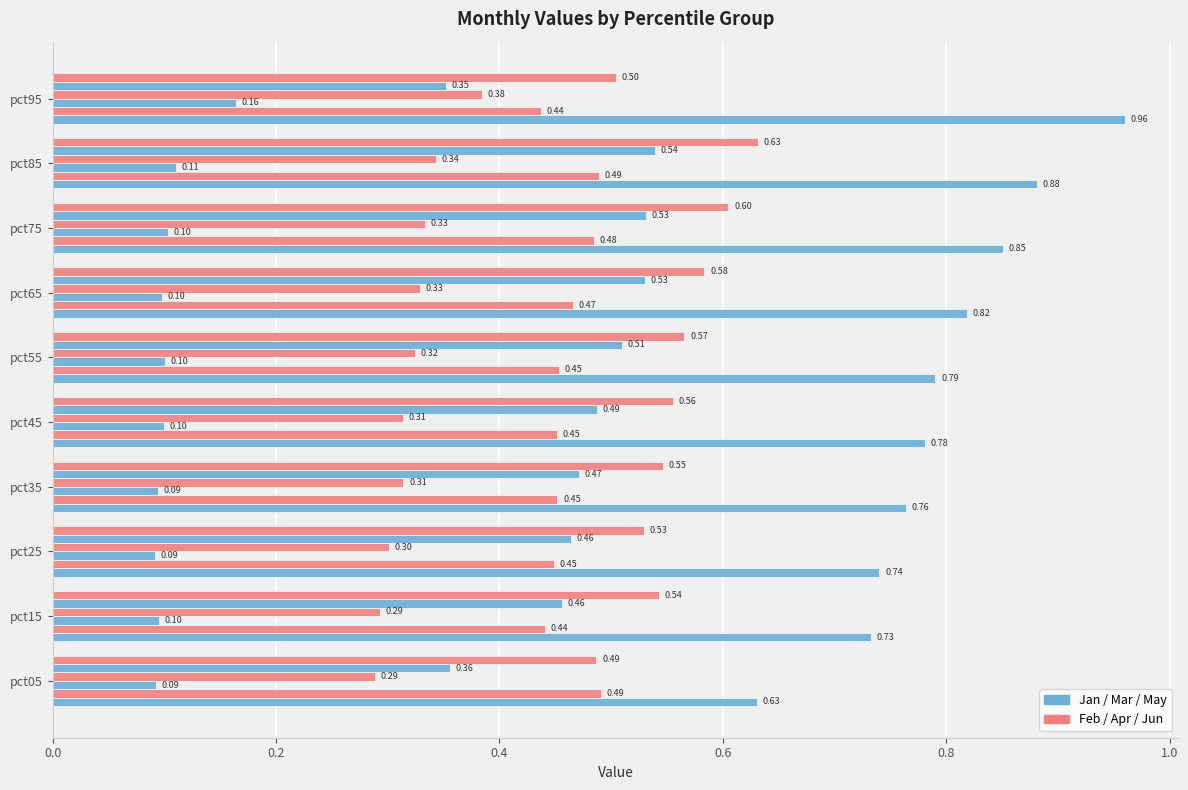

How many data points does each series have?

10